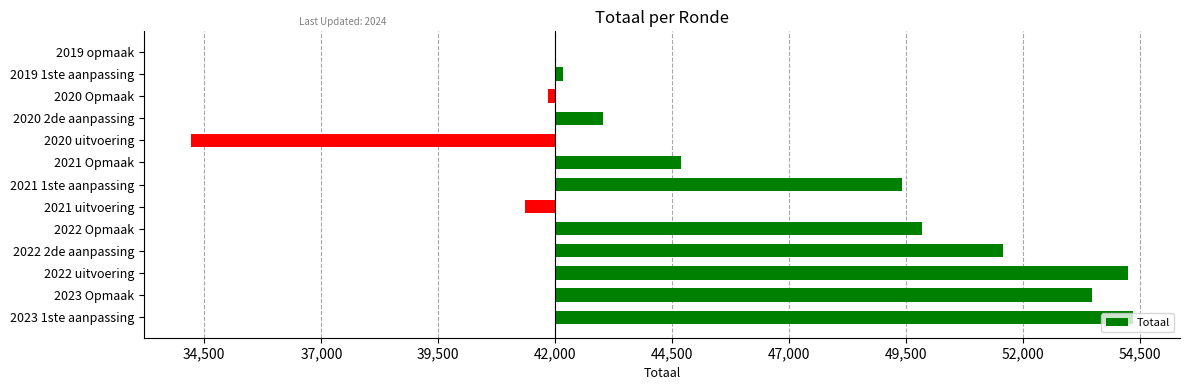

What is the difference between the second highest and second lowest values?

12886